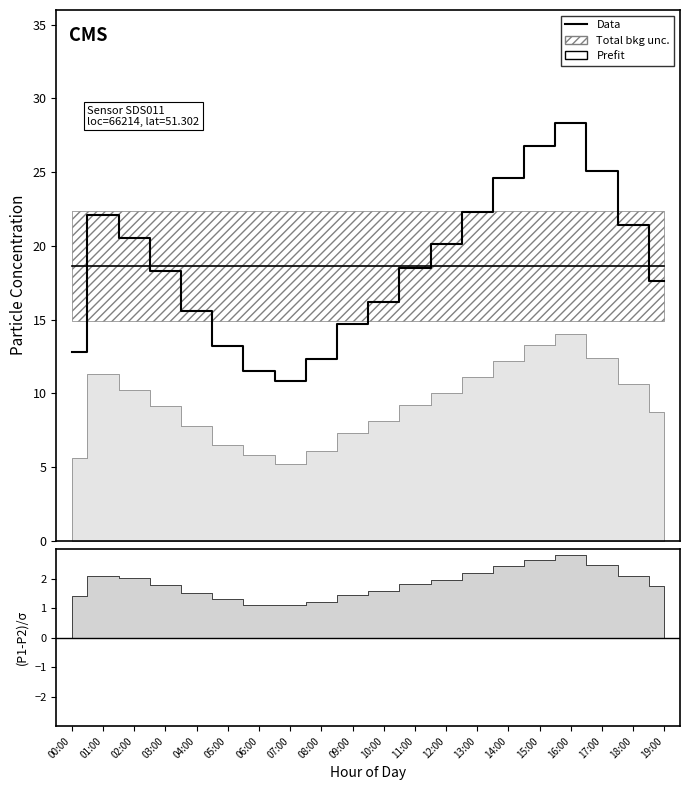

List the labels in order of Data value, largest first.

16:00, 15:00, 17:00, 14:00, 13:00, 01:00, 18:00, 02:00, 12:00, 11:00, 03:00, 19:00, 10:00, 04:00, 09:00, 05:00, 00:00, 08:00, 06:00, 07:00